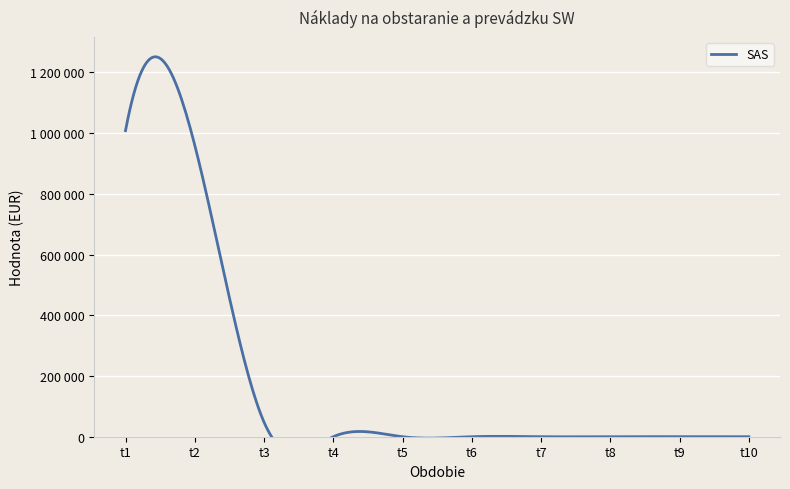

The chart shows a value of 0 at t6. True or false?

True